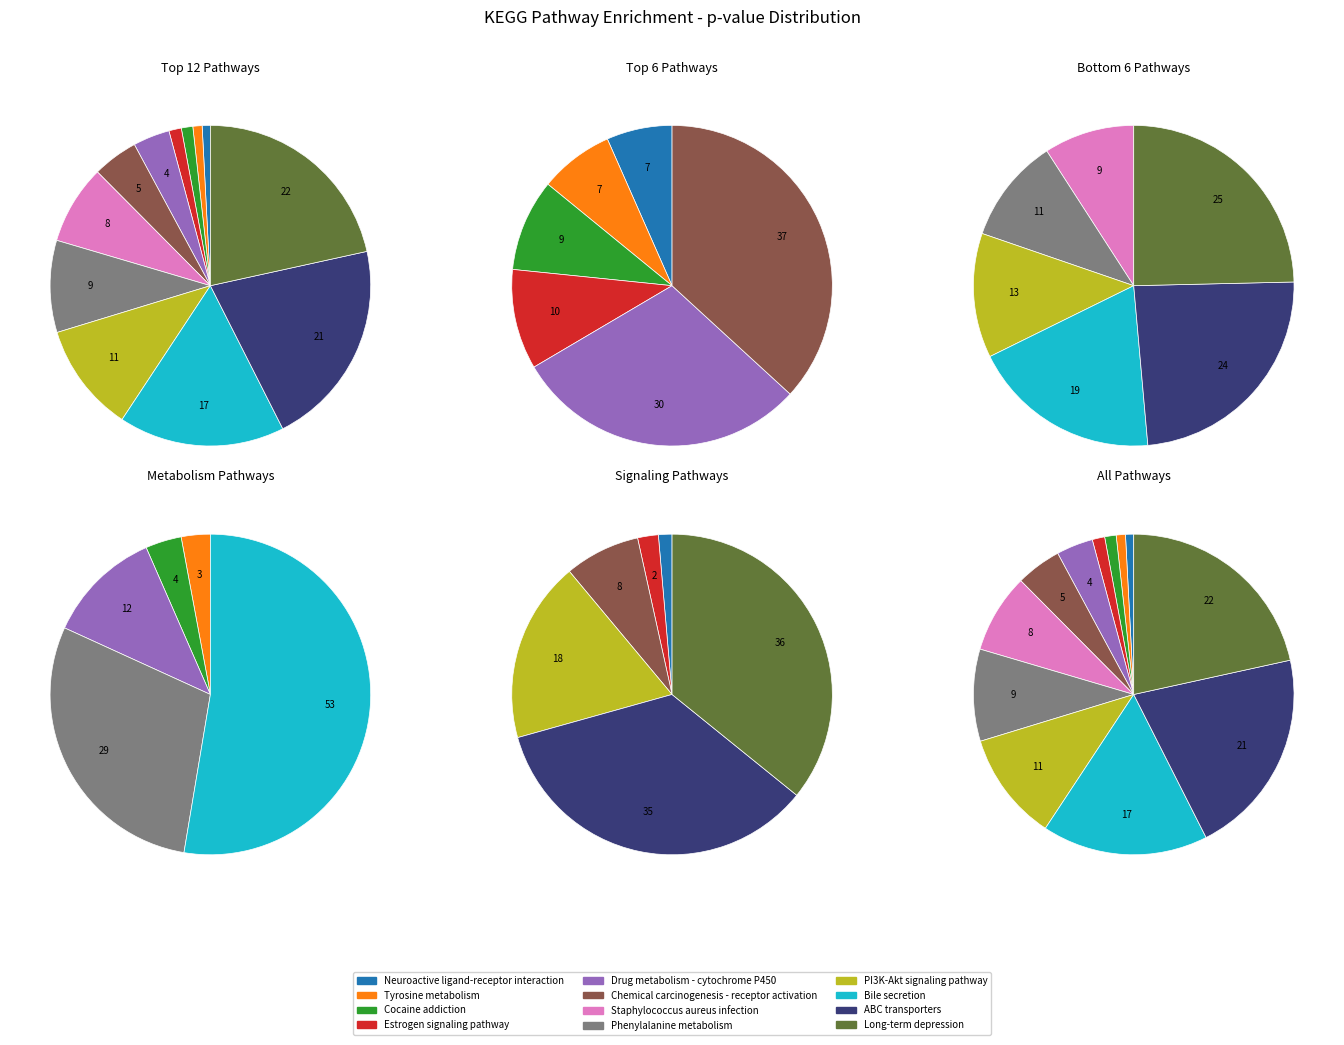

The Cocaine addiction slice represents 13% of the pie. True or false?

False